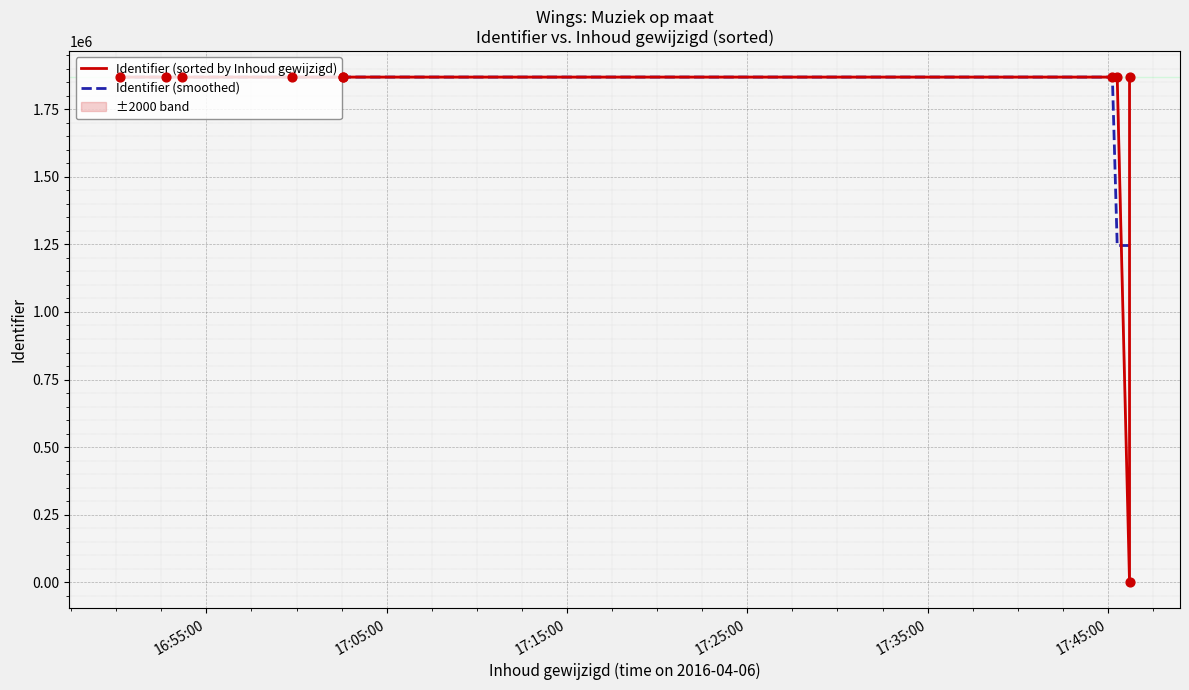

Which series reaches the minimum Y coordinate?

Identifier (sorted by Inhoud gewijzigd)